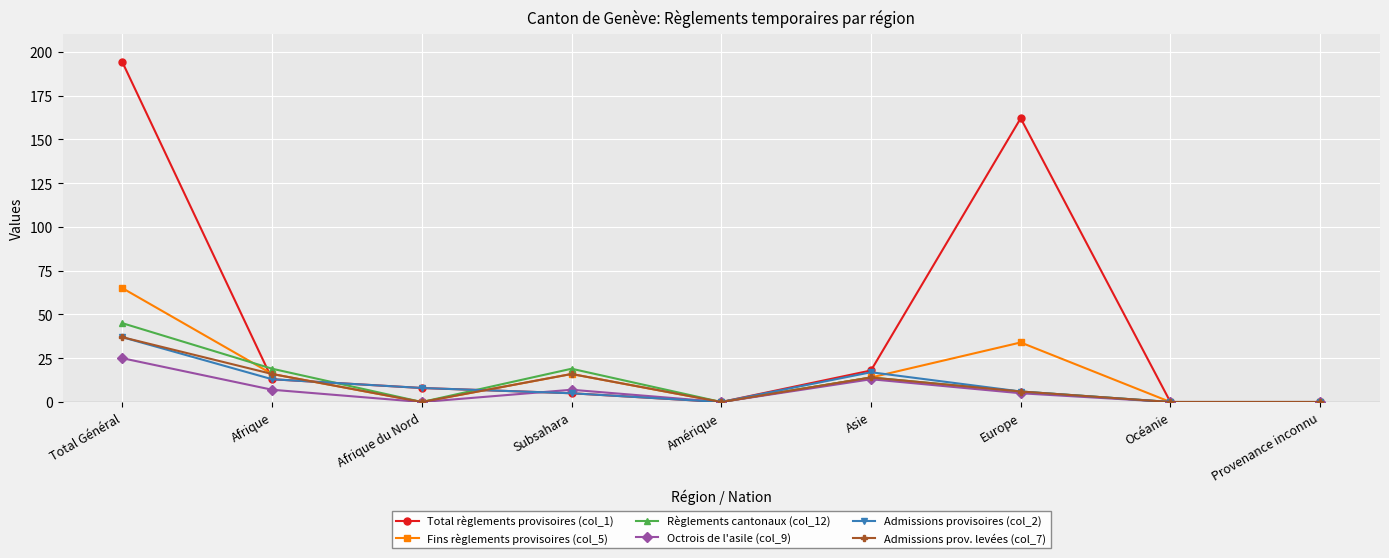

What position from the right is Afrique?

8